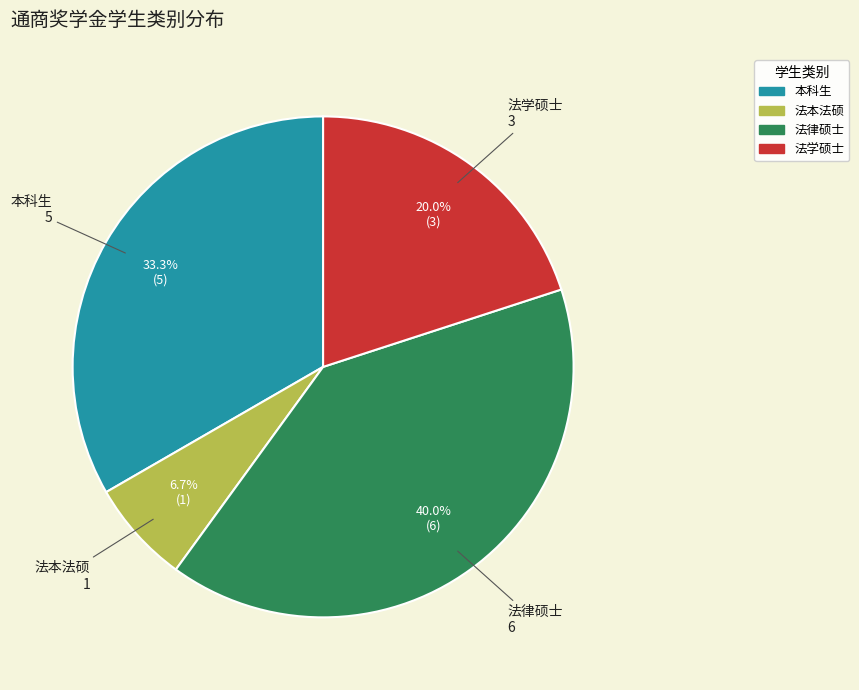

How many slices are in this pie chart?

4